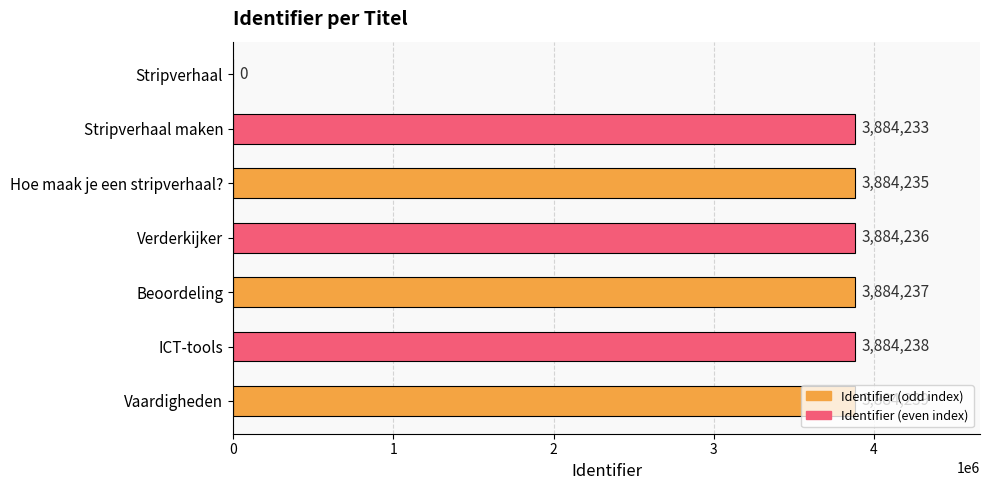

Which has a higher value, Verderkijker or ICT-tools?

ICT-tools